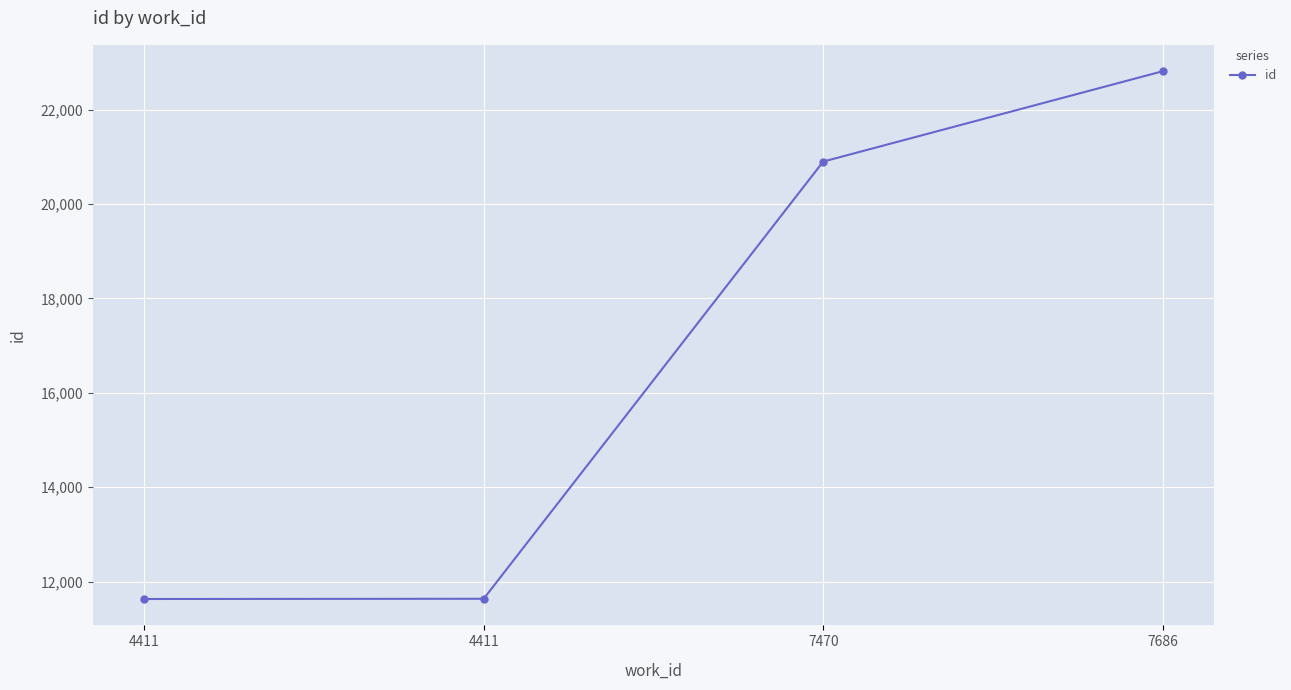

Rank the categories by value from lowest to highest.

4411, 4411, 7470, 7686